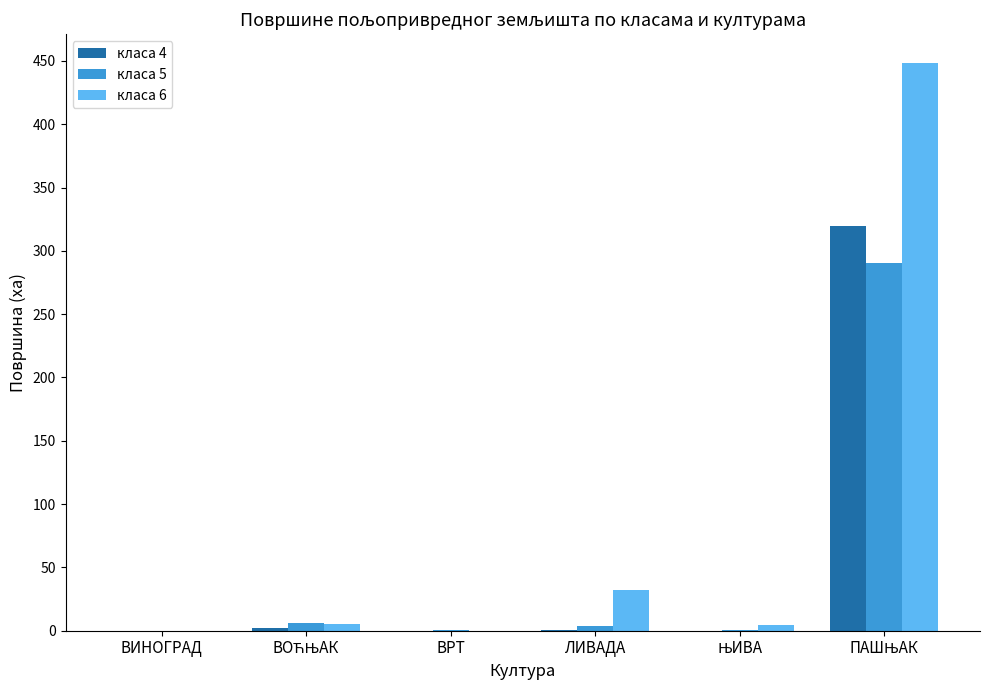

The value of класа 6 at ВИНОГРАД is 0.0. True or false?

True